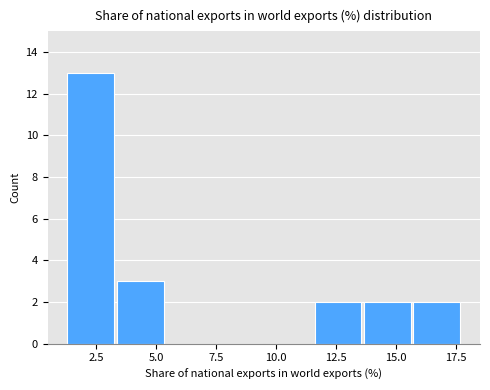

Reading left to right, transcribe this chart: for each bar, give the range it covers on the x-axis and its height. Neither the bar edges nor the heights are printed on the chart, so give them approximately, as read against the axes.

1.5 to 3.5: 13
3.5 to 5.5: 3
5.5 to 7.5: 0
7.5 to 9.5: 0
9.5 to 11.5: 0
11.5 to 13.5: 2
13.5 to 15.5: 2
15.5 to 18.0: 2